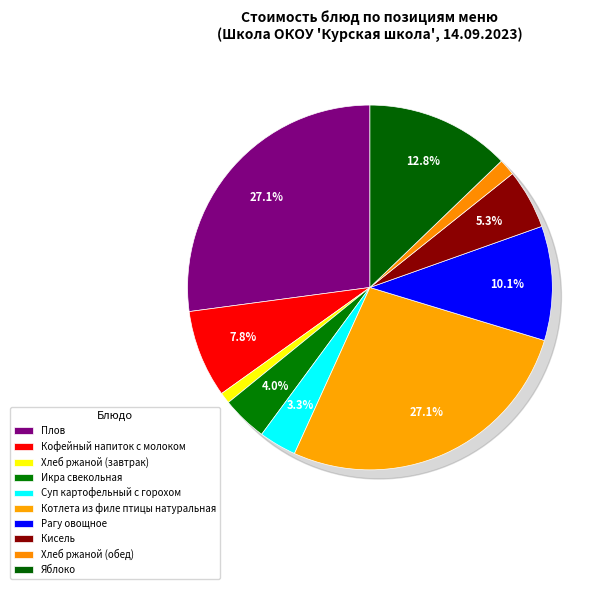

Is Суп картофельный с горохом the majority of the pie?

No